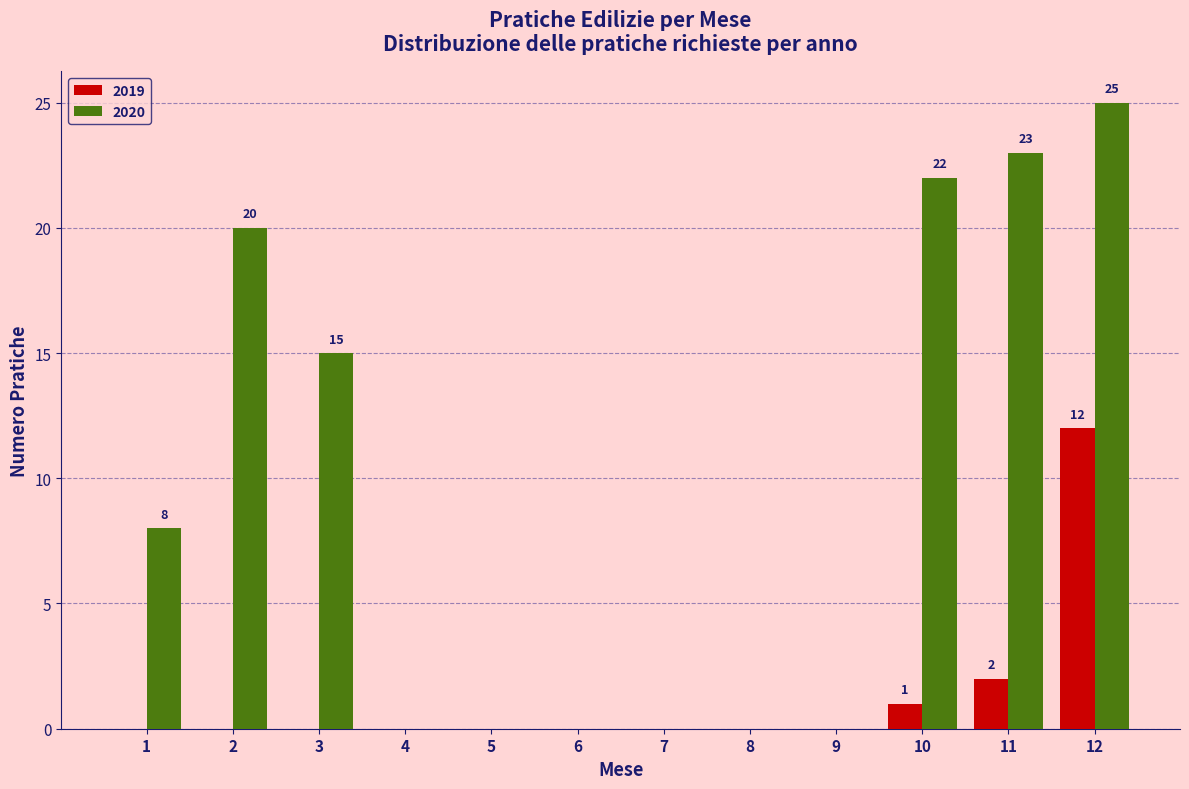

Reading right to left, extract all data points from this chart.

2019: 12=12	11=2	10=1	9=0	8=0	7=0	6=0	5=0	4=0	3=0	2=0	1=0
2020: 12=25	11=23	10=22	9=0	8=0	7=0	6=0	5=0	4=0	3=15	2=20	1=8